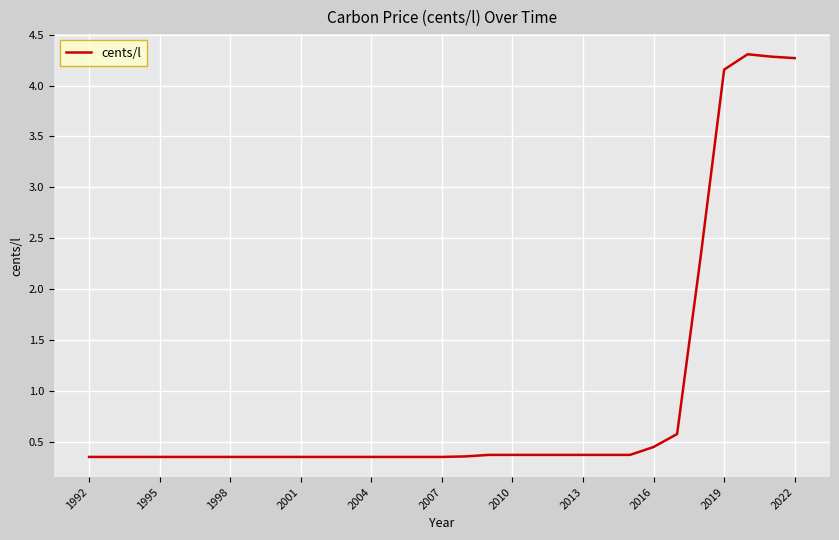

What is the greatest value displayed?

4.3